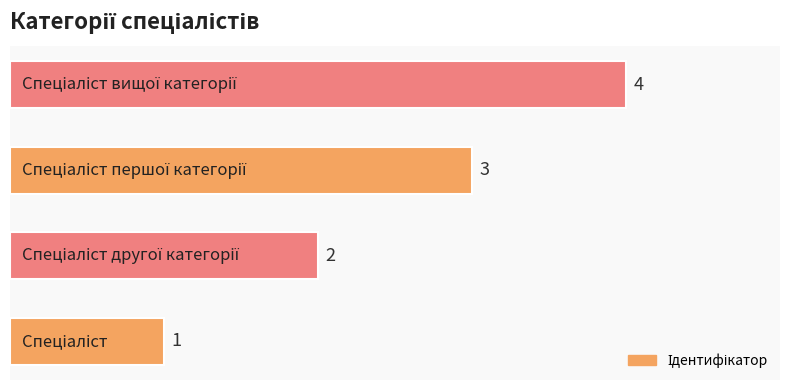

What is the difference between the second highest and second lowest values?

1